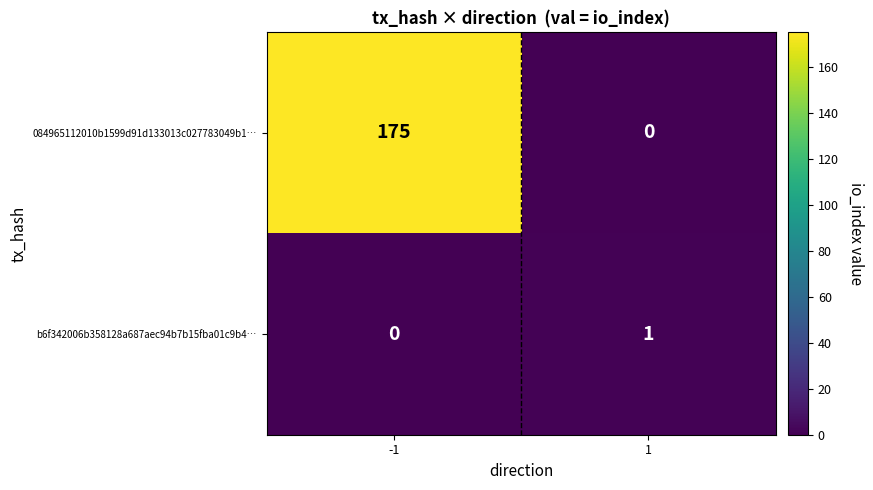

Reading left to right, transcribe all the data shown in this chart.

084965112010b1599d91d133013c027783049b1…: -1=175	1=0
b6f342006b358128a687aec94b7b15fba01c9b4…: -1=0	1=1